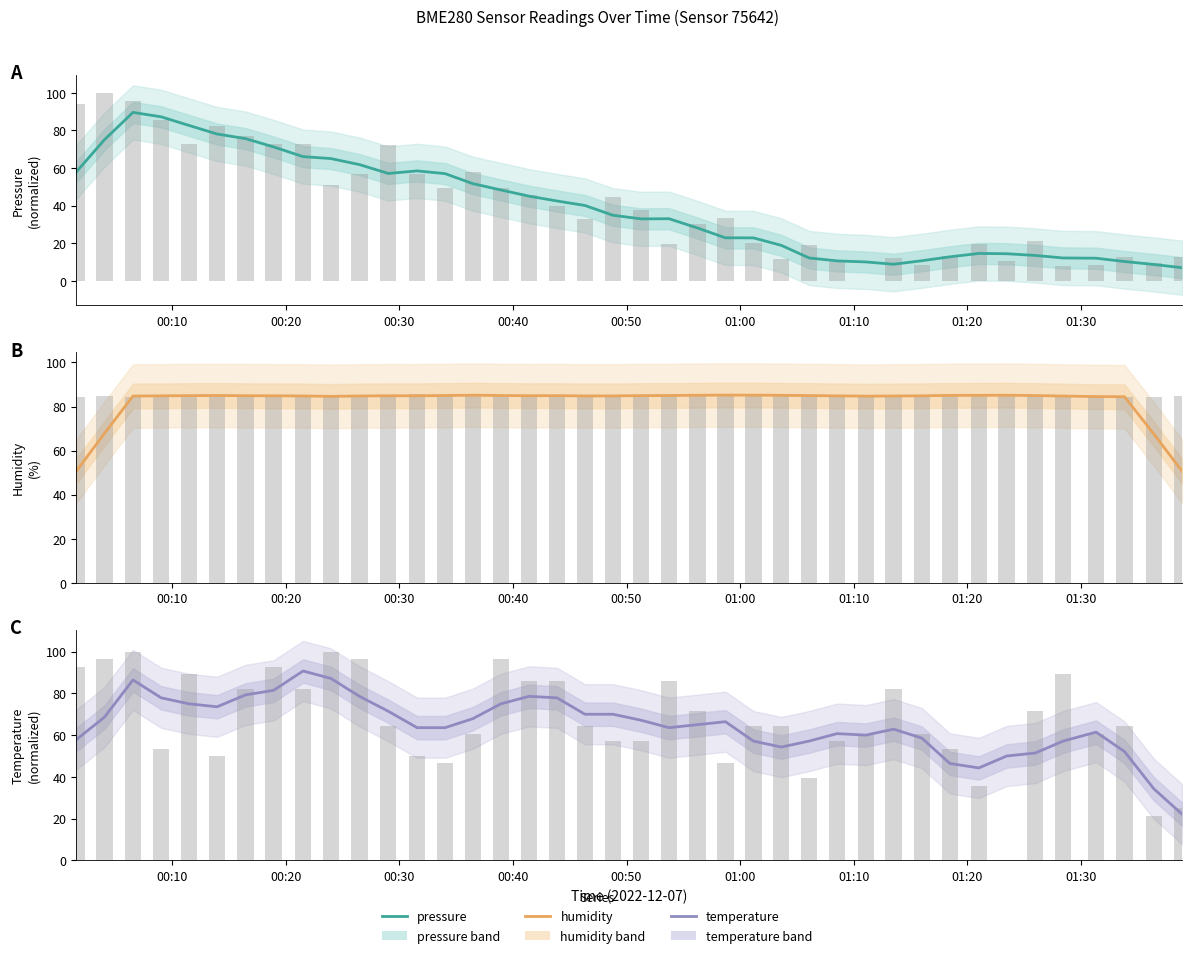

The value of pressure raw at 26 is 5.0. True or false?

False